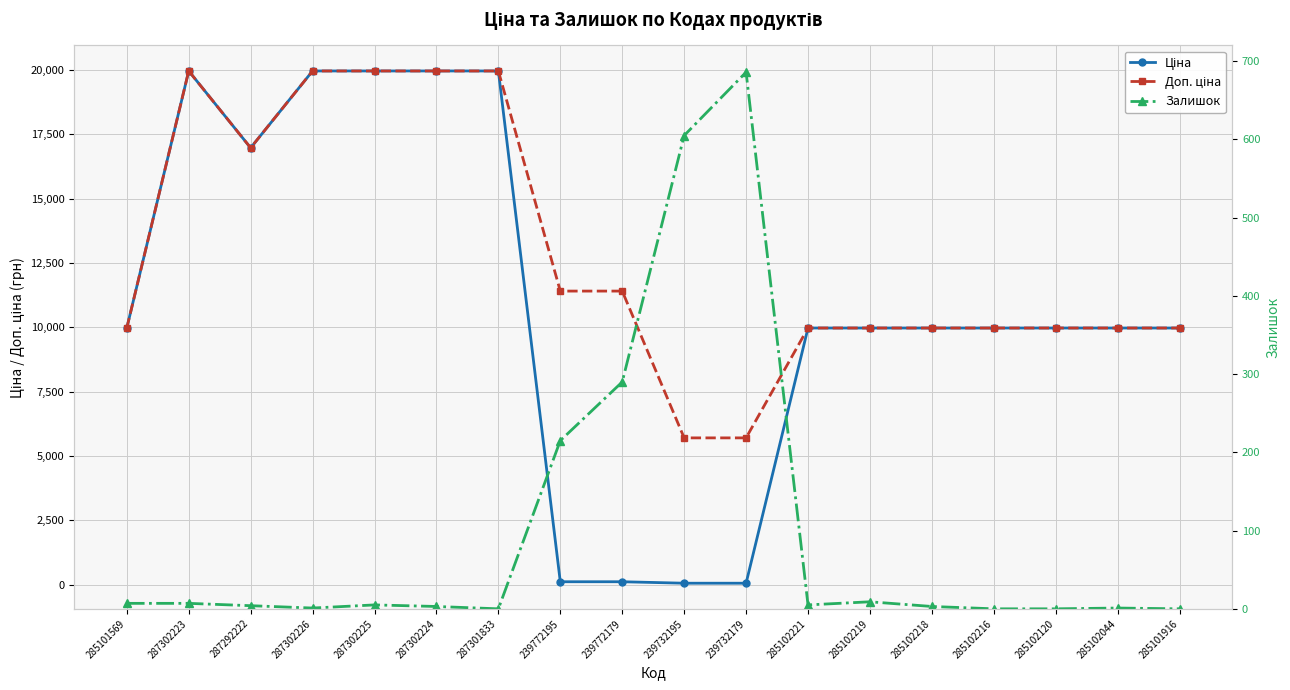

True or false: Залишок and Доп. ціна intersect in this chart.

False